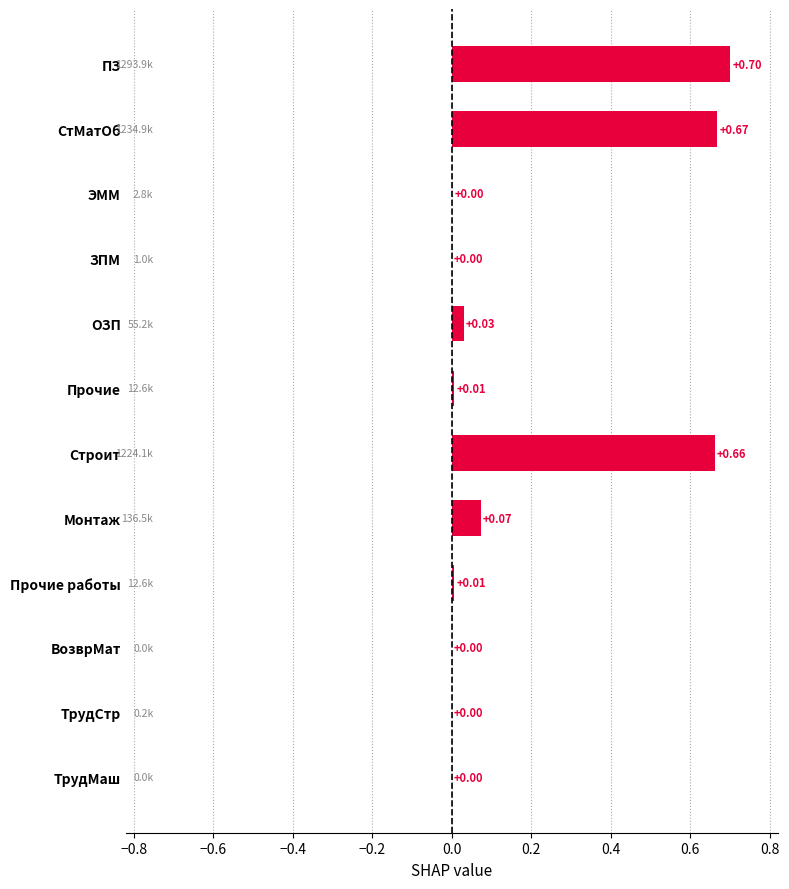

What is the sum of all values?

2.1